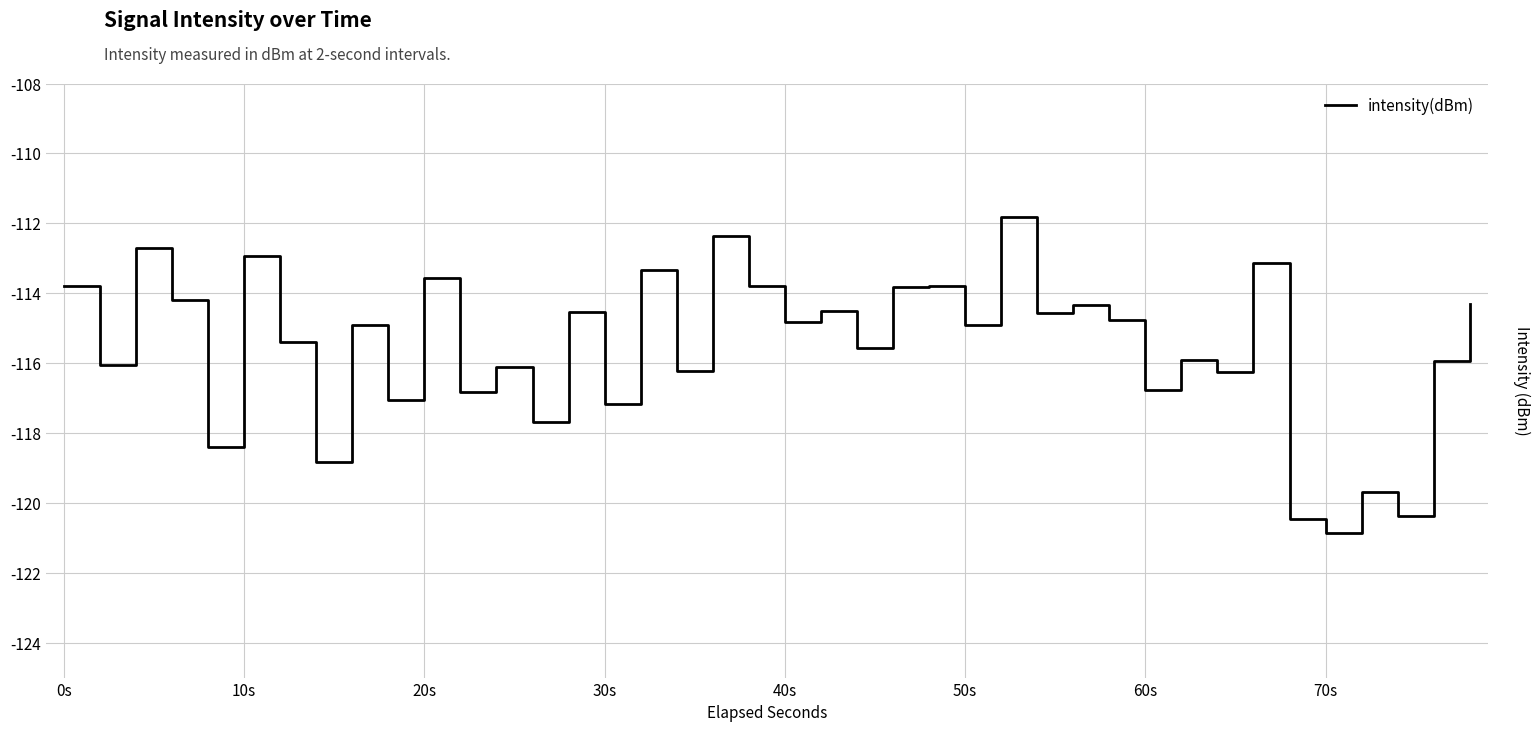

What is the maximum value shown in the chart?

-111.8